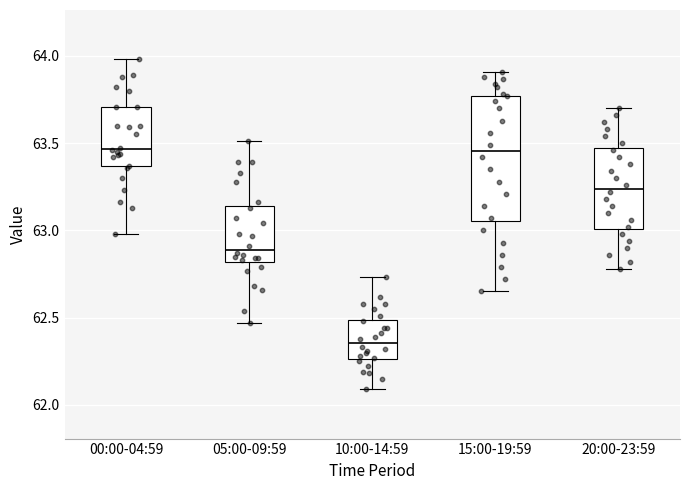

Comparing the boxes themselves (not the whiskers), which one is the tallest?

15:00-19:59